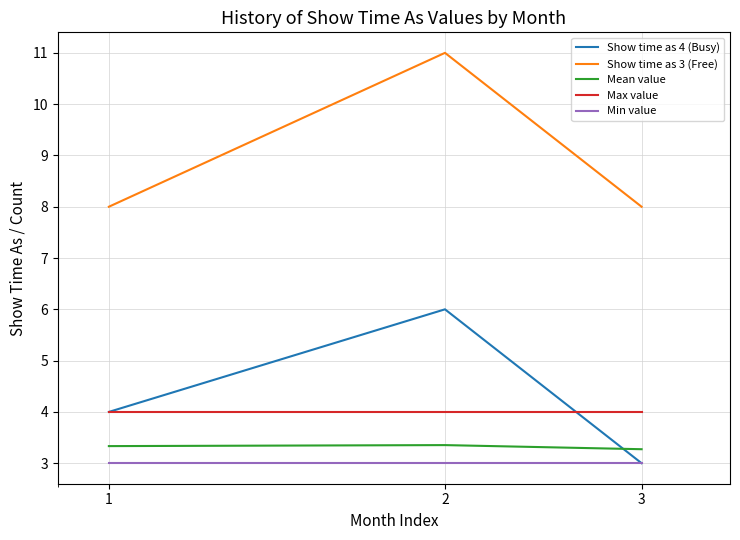

What is the maximum value shown in the chart?

11.0